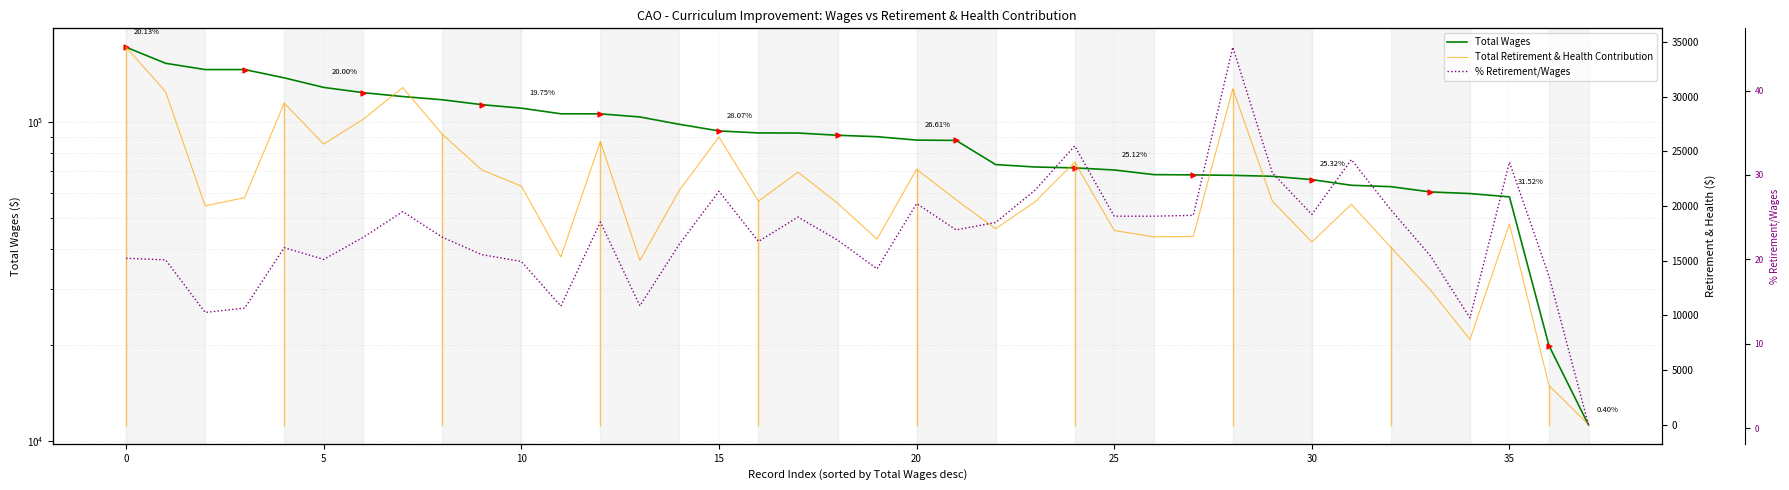

Which series reaches the minimum Y coordinate?

% Retirement/Wages